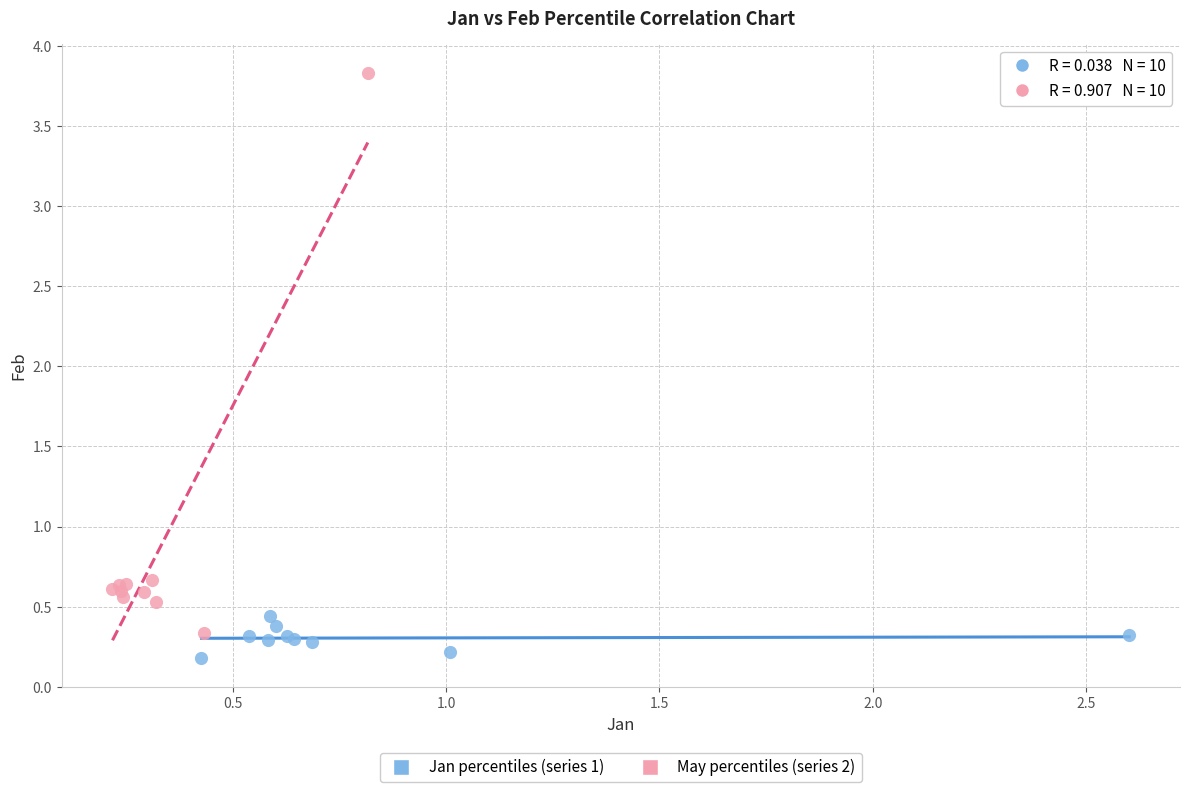

Which series reaches the minimum Y coordinate?

Jan percentiles (series 1)